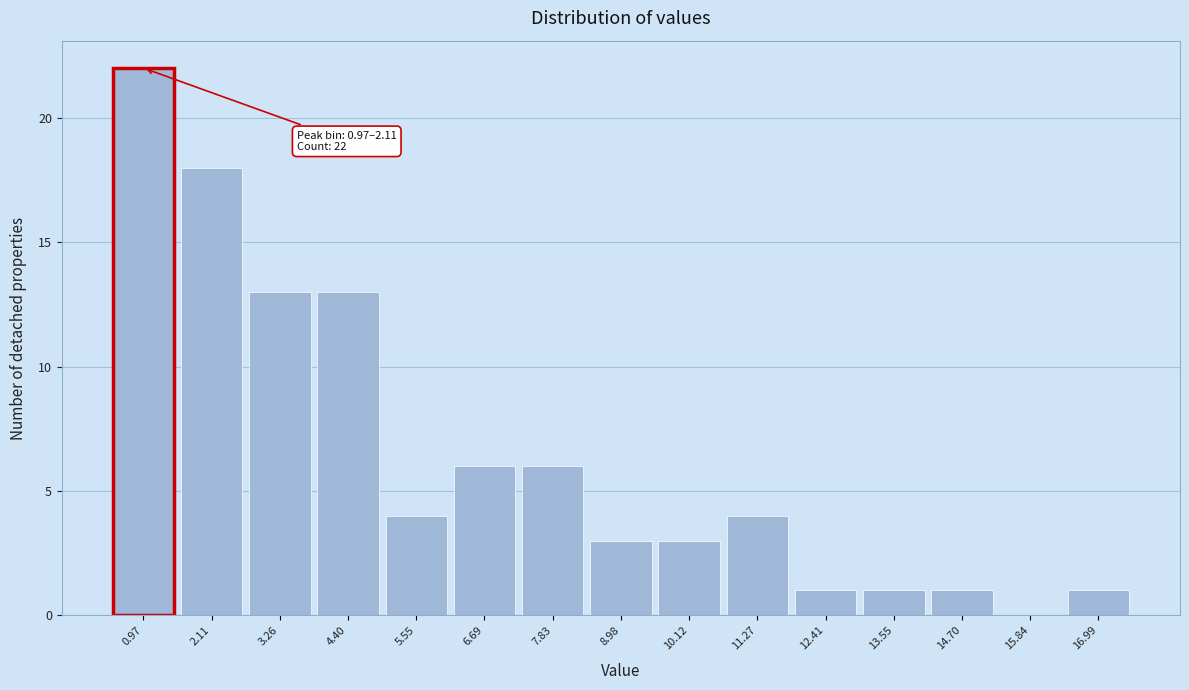

Reading left to right, what are all the values shown in this chart?

0.97=22	2.11=18	3.26=13	4.40=13	5.55=4	6.69=6	7.83=6	8.98=3	10.12=3	11.27=4	12.41=1	13.55=1	14.70=1	15.84=0	16.99=1